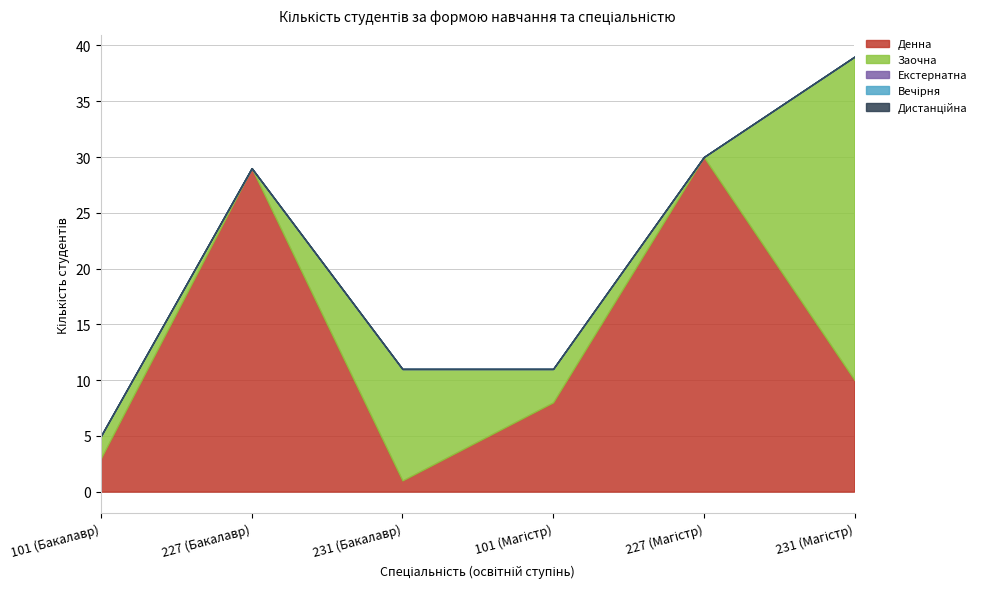

What is the label of the 3rd point from the right?

101 (Магістр)